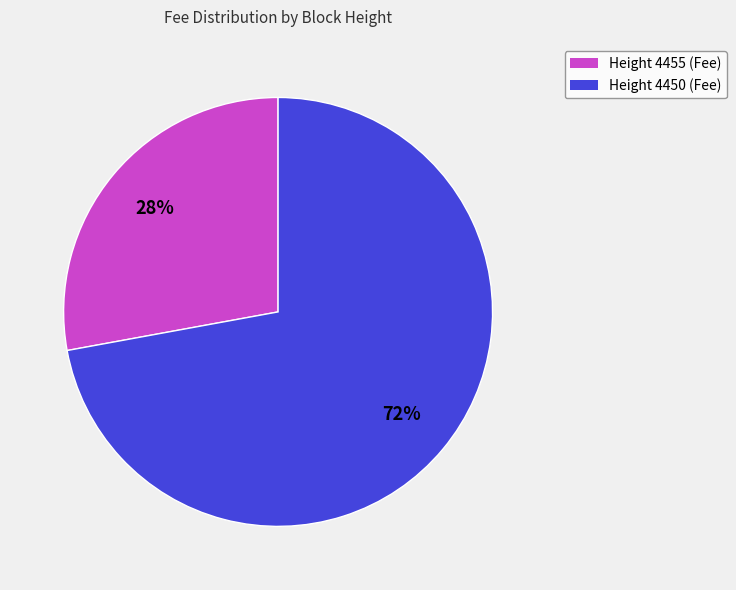

Does Height 4455 account for over 50% of the chart?

No